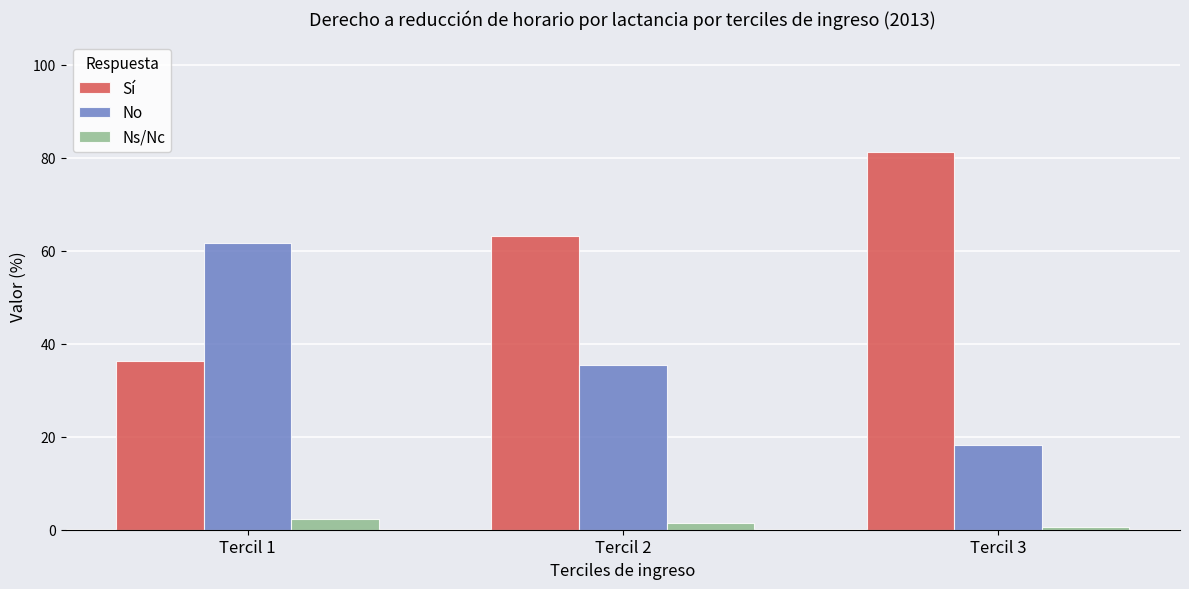

Count the number of data series in this chart.

3